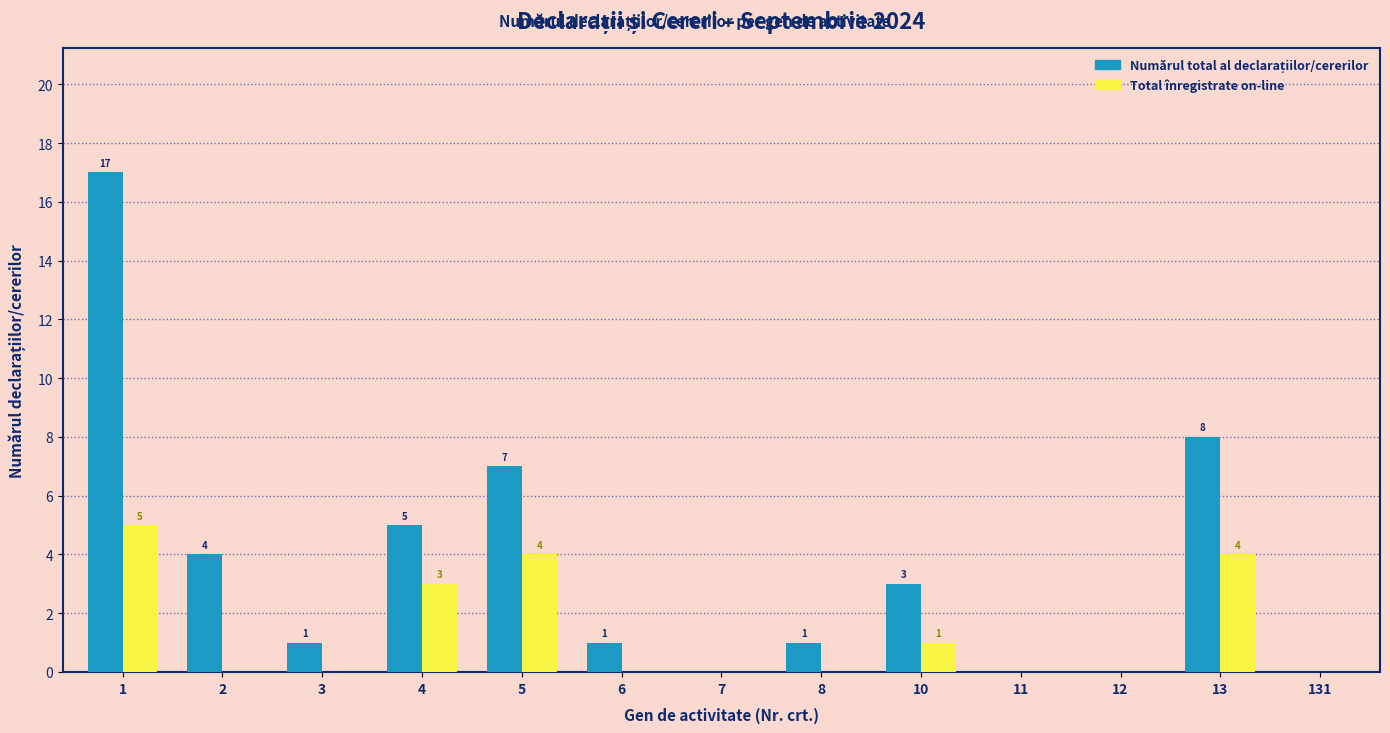

What is the maximum value shown in the chart?

17